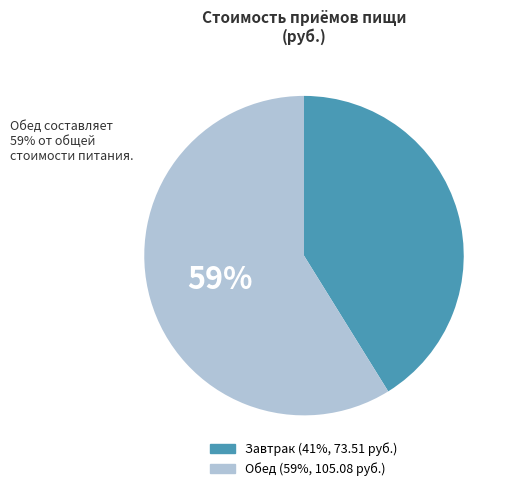

Which has a higher value, Завтрак or Обед?

Обед